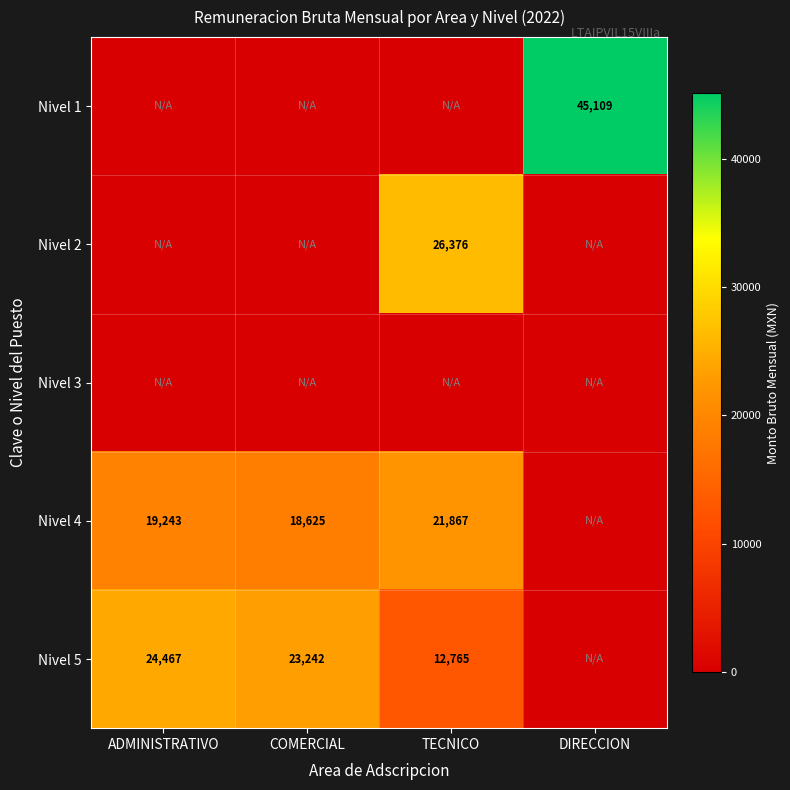

Which category has the highest value across all series?

DIRECCION